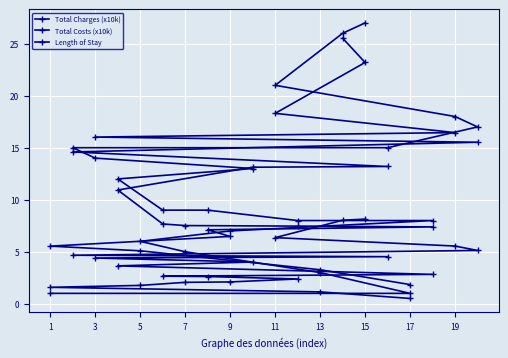

List the series in order of their peak value, highest first.

Length of Stay, Total Charges (x10k), Total Costs (x10k)